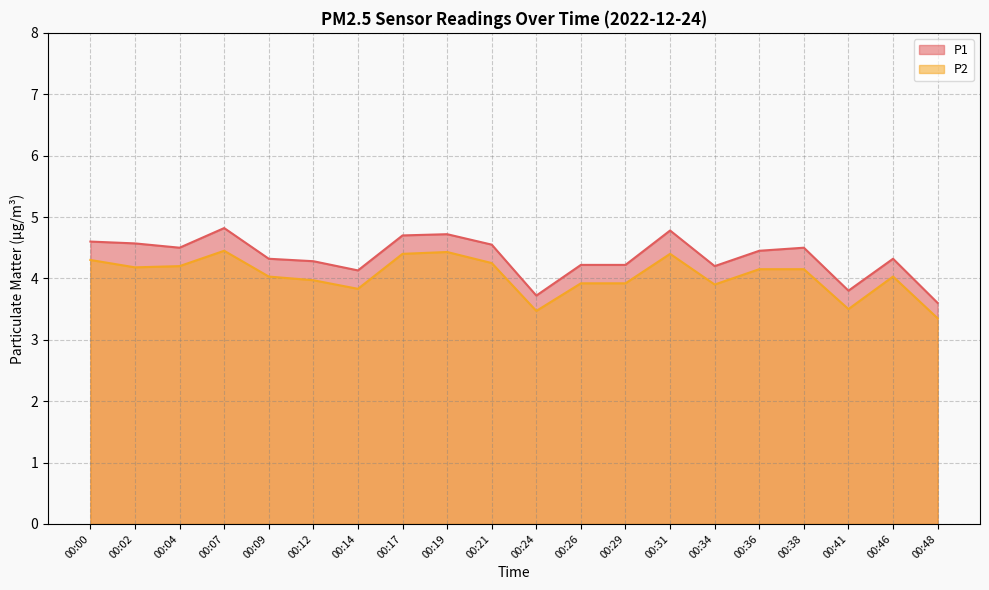

Reading right to left, list all the values displayed in this chart.

P1: 00:48=3.6	00:46=4.3	00:41=3.8	00:38=4.5	00:36=4.5	00:34=4.2	00:31=4.8	00:29=4.2	00:26=4.2	00:24=3.7	00:21=4.5	00:19=4.7	00:17=4.7	00:14=4.1	00:12=4.3	00:09=4.3	00:07=4.8	00:04=4.5	00:02=4.6	00:00=4.6
P2: 00:48=3.4	00:46=4.0	00:41=3.5	00:38=4.2	00:36=4.2	00:34=3.9	00:31=4.4	00:29=3.9	00:26=3.9	00:24=3.5	00:21=4.2	00:19=4.4	00:17=4.4	00:14=3.8	00:12=4.0	00:09=4.0	00:07=4.5	00:04=4.2	00:02=4.2	00:00=4.3